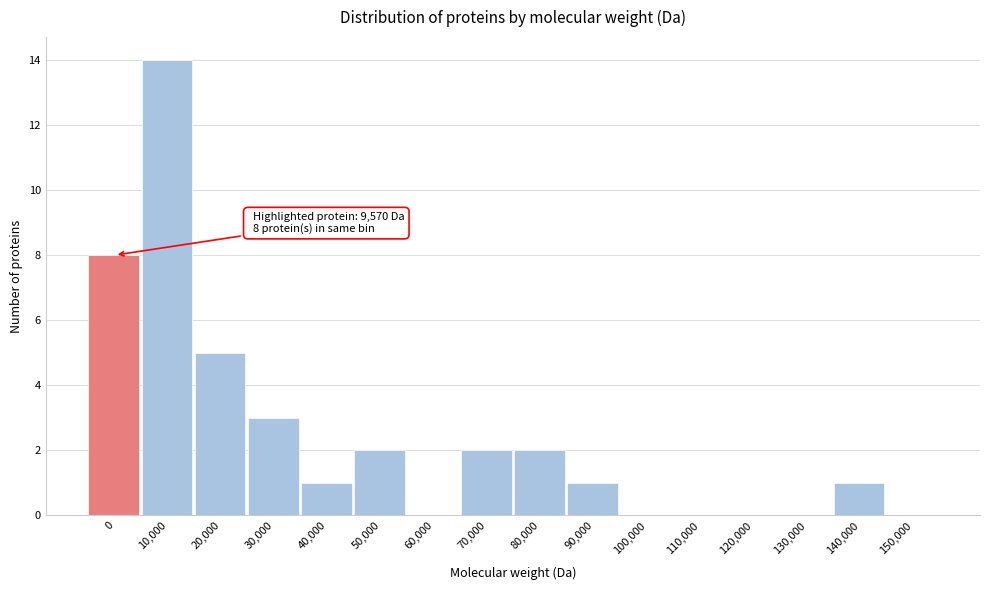

Reading right to left, extract all data points from this chart.

150,000=0	140,000=1	130,000=0	120,000=0	110,000=0	100,000=0	90,000=1	80,000=2	70,000=2	60,000=0	50,000=2	40,000=1	30,000=3	20,000=5	10,000=14	0=8